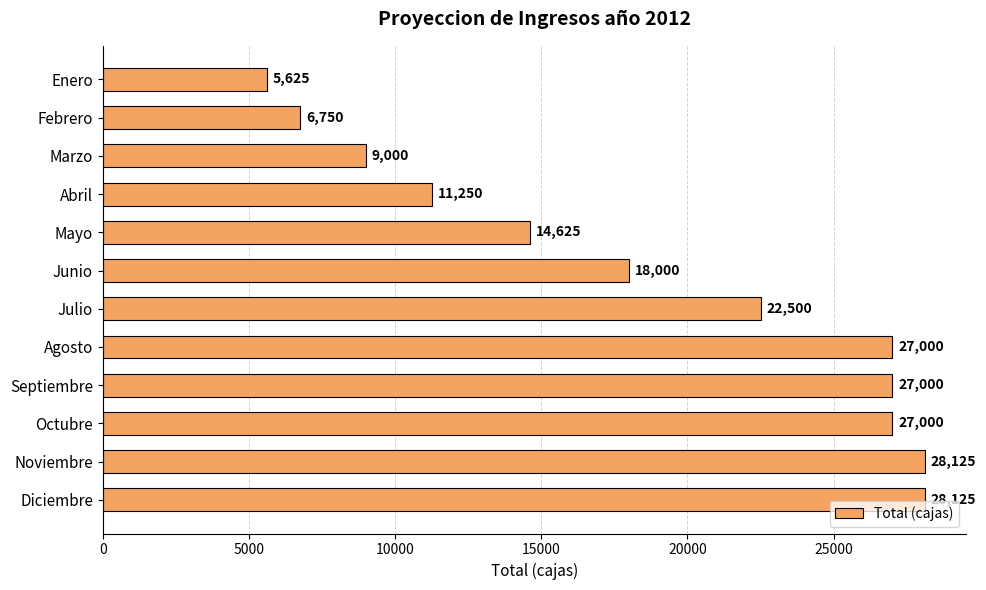

Reading top to bottom, extract all data points from this chart.

5625	6750	9000	11250	14625	18000	22500	27000	27000	27000	28125	28125